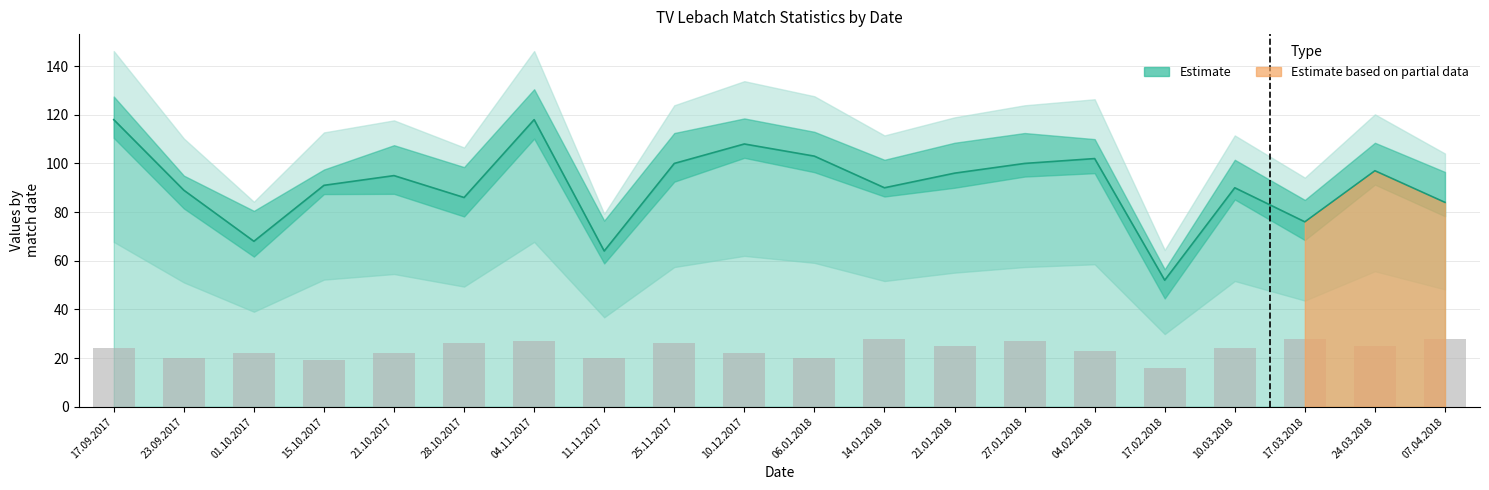

What is the label of the 18th bar from the left?

17.03.2018